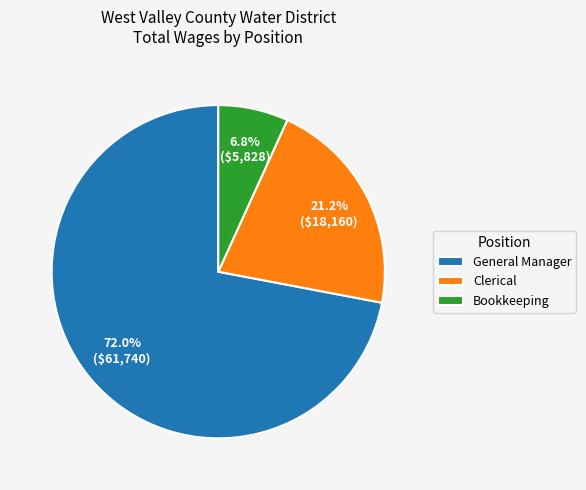

Is the sum of Clerical and General Manager greater than half?

Yes